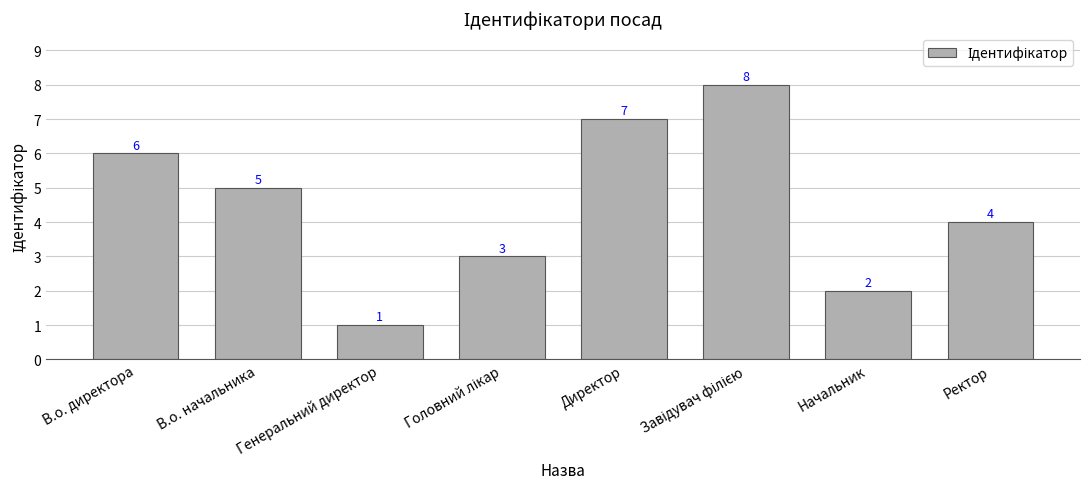

What is the approximate value at Директор?

7